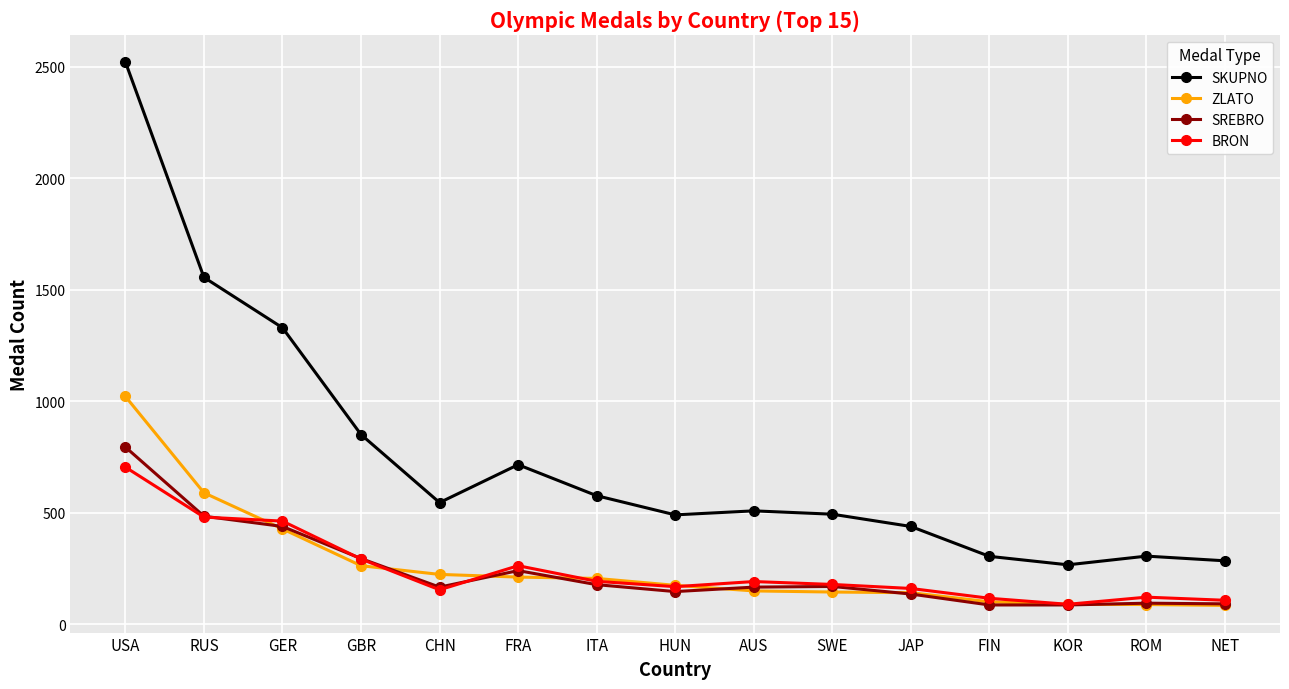

What is the difference between the maximum and minimum values in the SKUPNO series?

2255